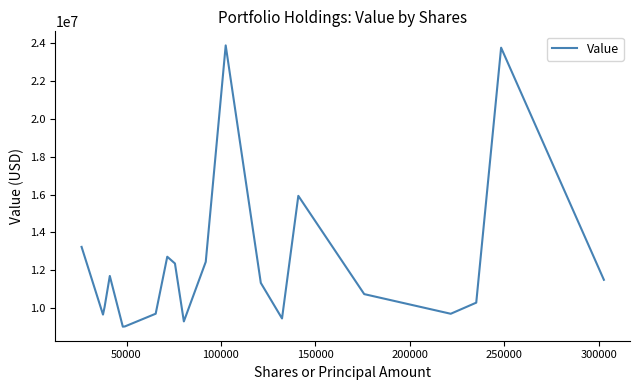

What is the difference between the maximum and minimum values?

14857000